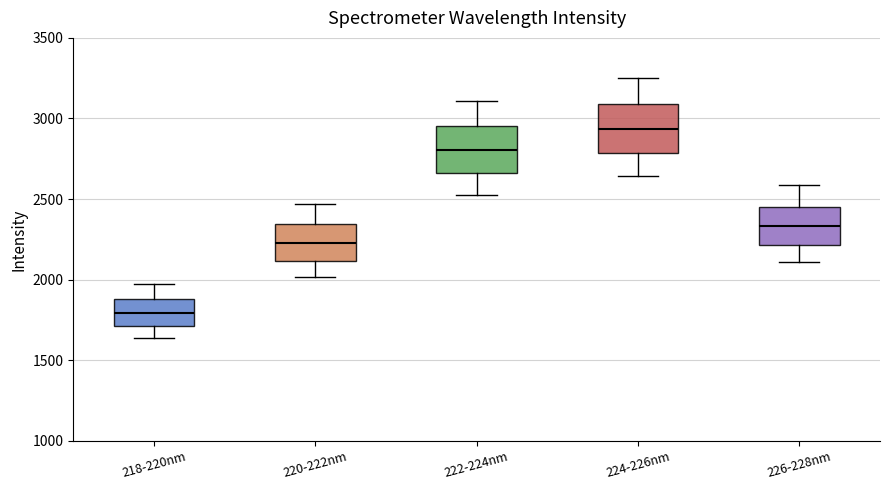

Reading left to right, transcribe this box plot: for each box, give where its median line is, the range the box spans, and where its two whiskers end, as read against the y-axis. The values are not printed on the chart, so give them approximately, as read against the axis.

218-220nm: median 1800, box 1700 to 1900, whiskers 1650 to 1950
220-222nm: median 2250, box 2100 to 2350, whiskers 2000 to 2450
222-224nm: median 2800, box 2650 to 2950, whiskers 2550 to 3100
224-226nm: median 2950, box 2800 to 3100, whiskers 2650 to 3250
226-228nm: median 2350, box 2200 to 2450, whiskers 2100 to 2600